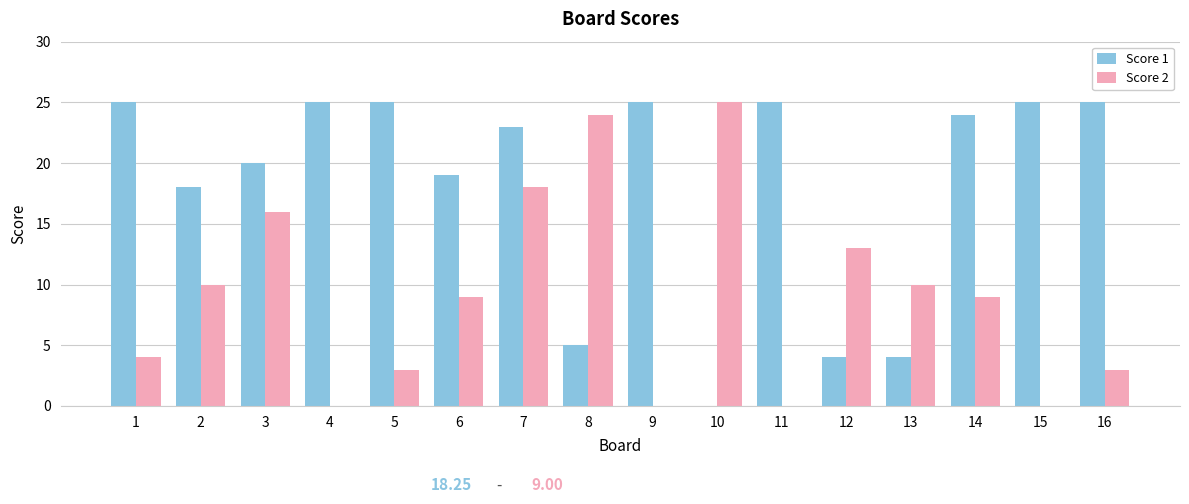

The Score 1 series shows 25 at 11. True or false?

True